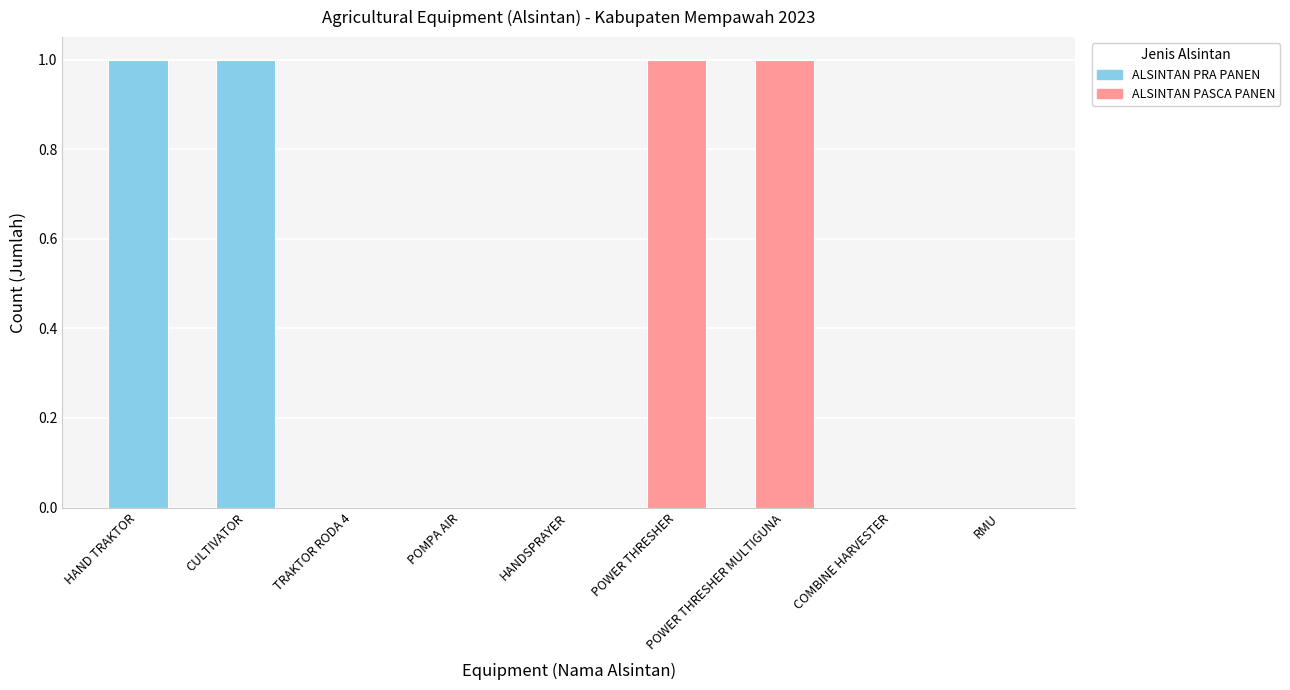

Is it true that ALSINTAN PRA PANEN equals 0 at RMU?

True